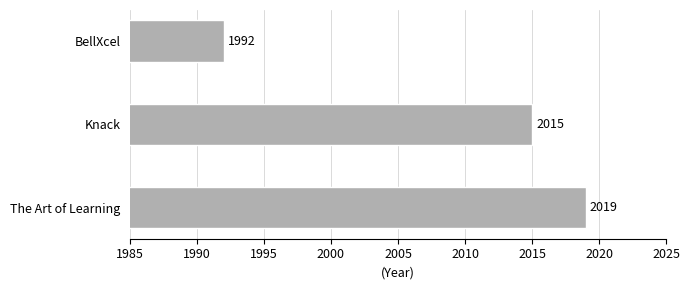

Does the chart contain any negative values?

No